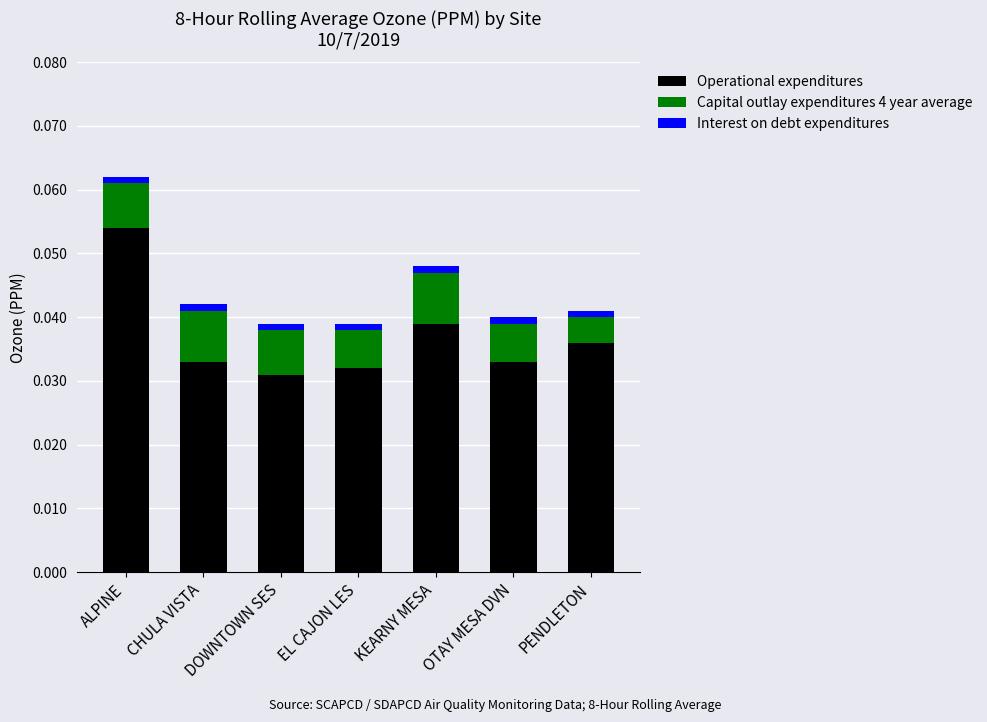

At which category is the sum across all series the highest?

ALPINE